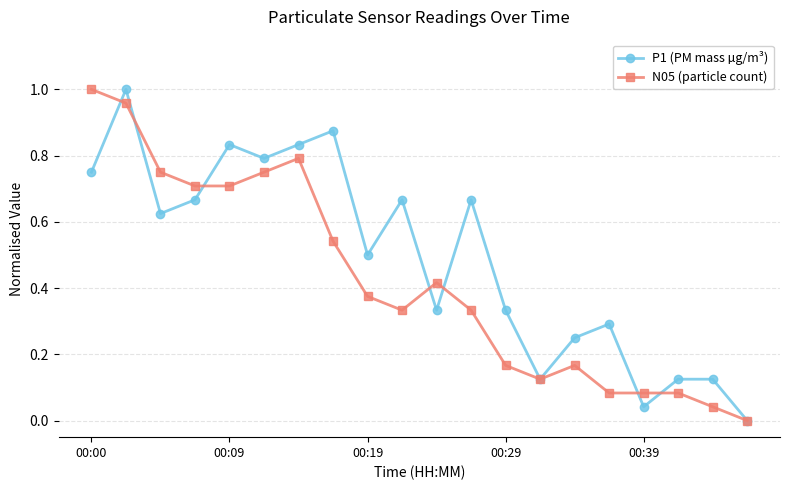

What are all the series names shown in the legend?

P1 (PM mass µg/m³), N05 (particle count)